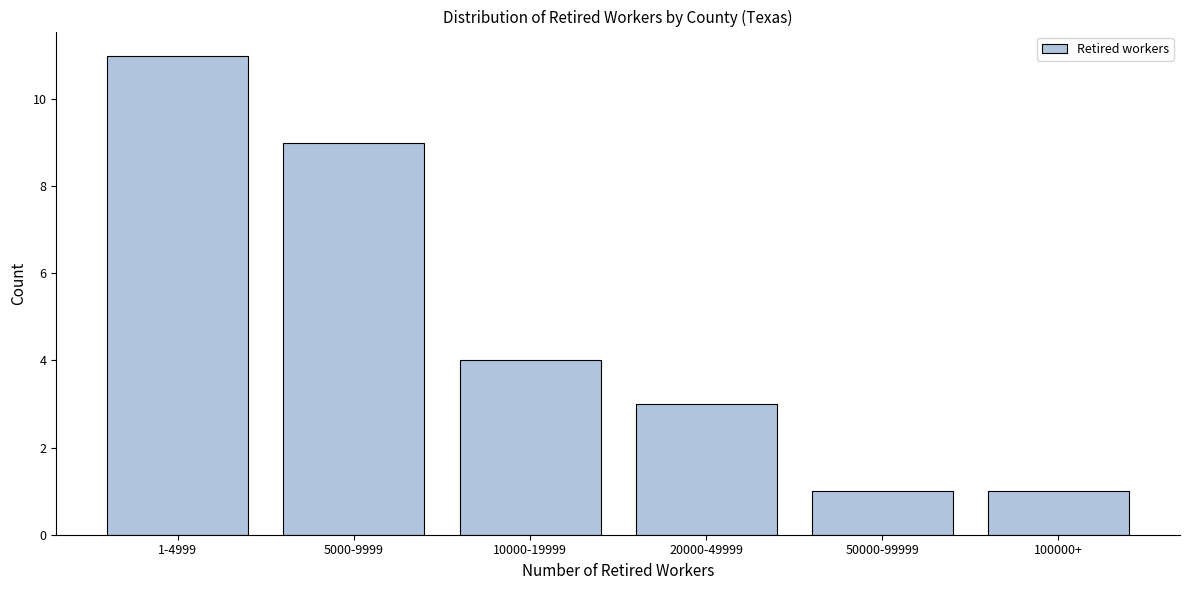

Reading left to right, list all the values displayed in this chart.

11	9	4	3	1	1